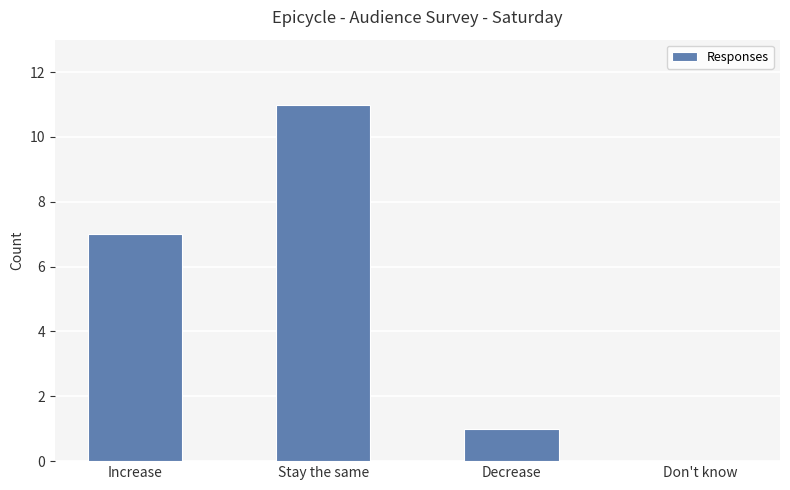

Are the bars horizontal?

No